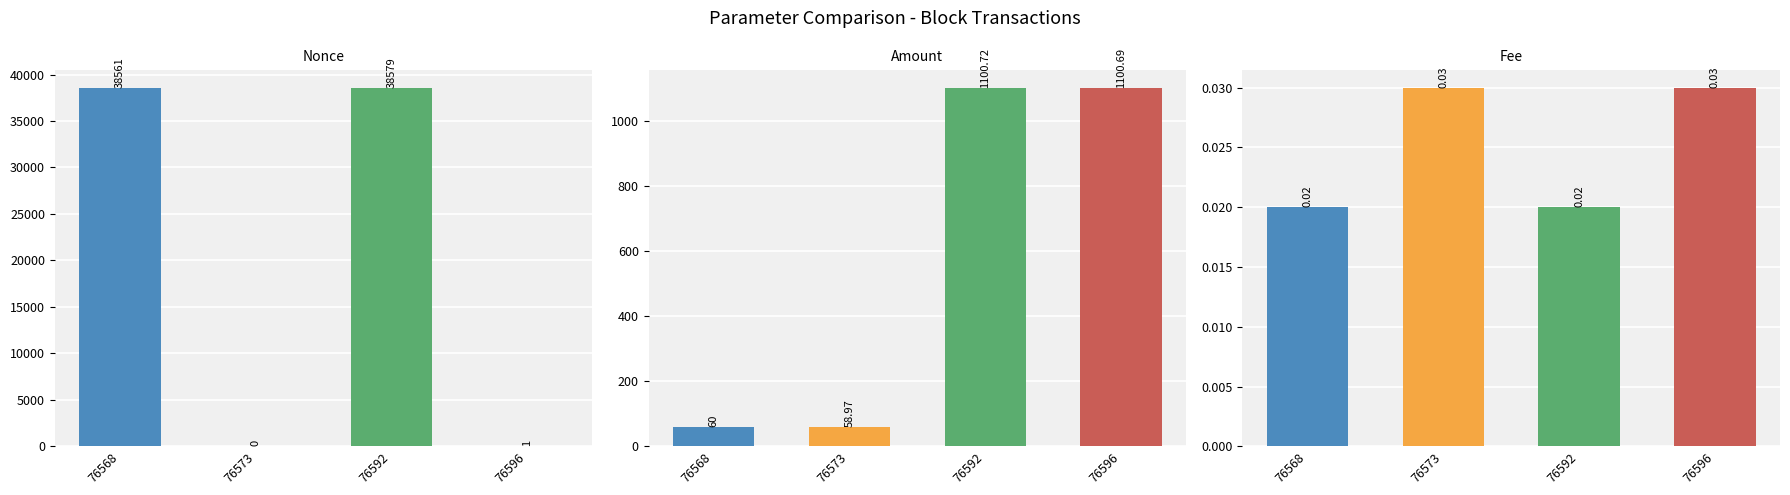

Reading right to left, extract all data points from this chart.

Nonce: 1.0	38579.0	0.0	38561.0
Amount: 1100.7	1100.7	59.0	60.0
Fee: 0.0	0.0	0.0	0.0